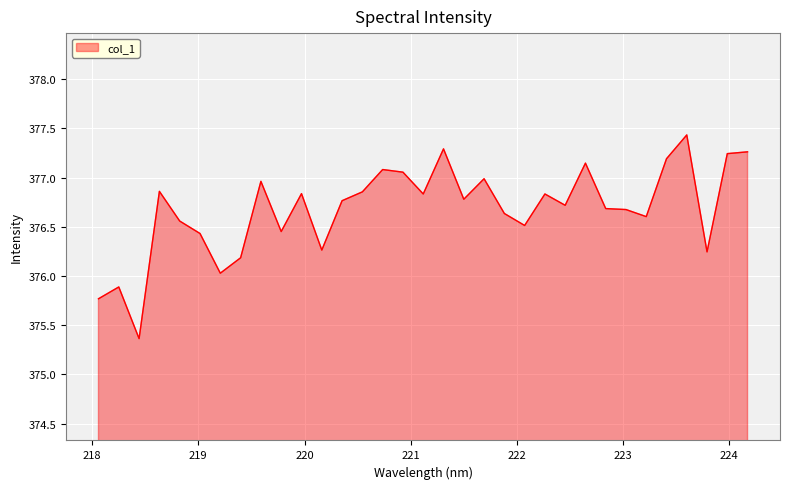

What is the difference between the maximum and minimum values?

2.1